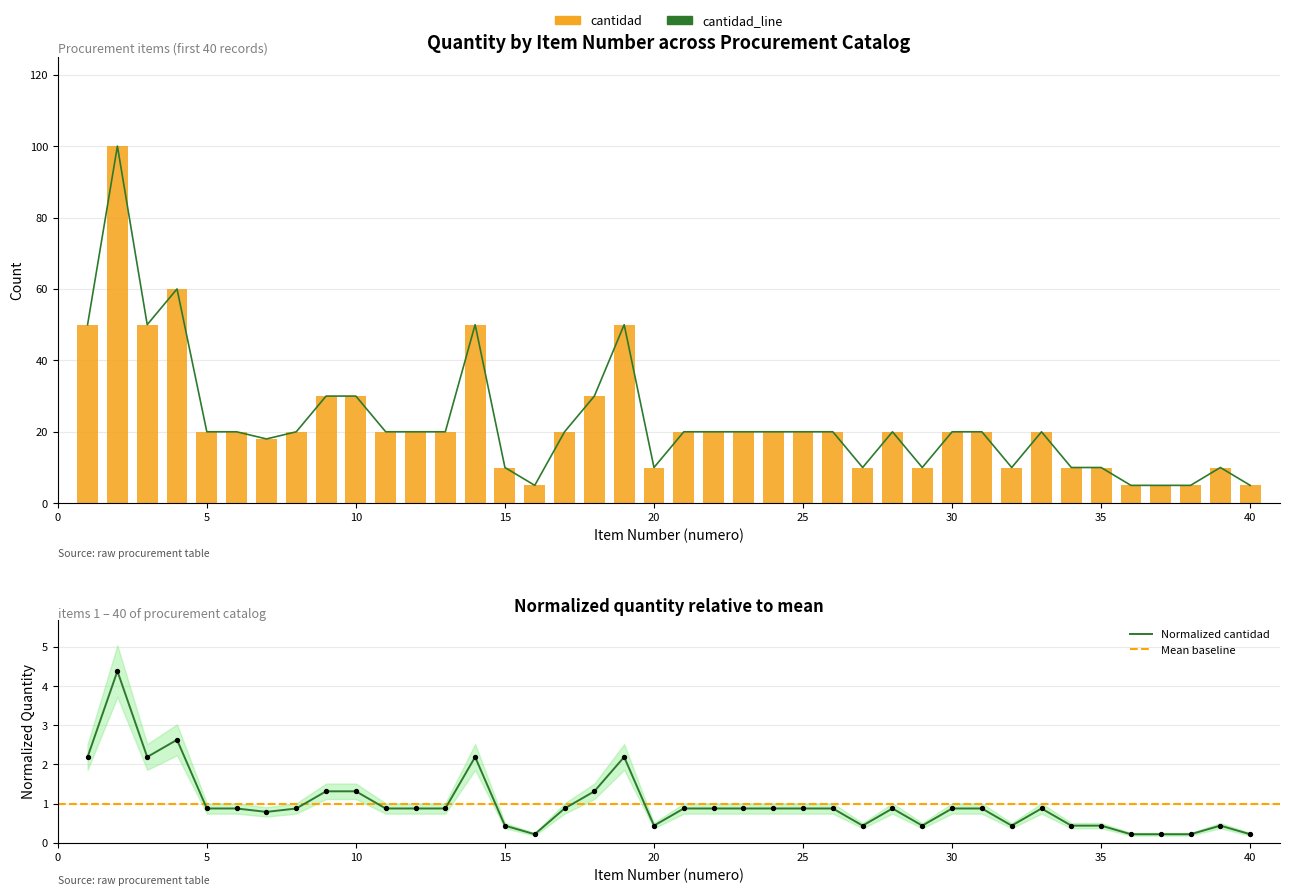

Between 34 and 4, which is larger?

4